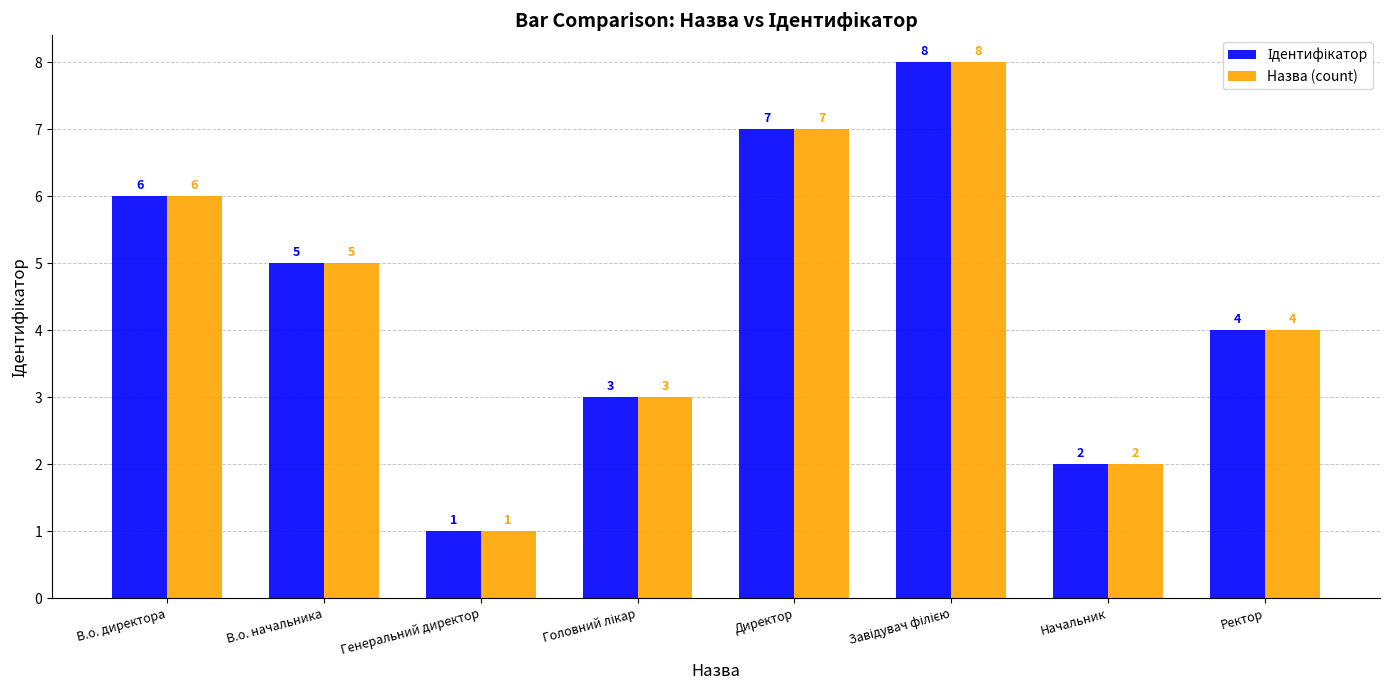

Where is Назва (count) nearest to the value 4?

Ректор